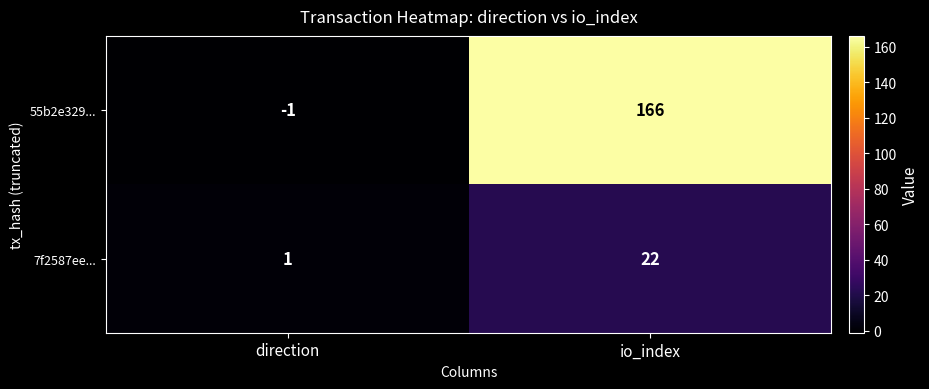

At which category is the sum across all series the highest?

io_index